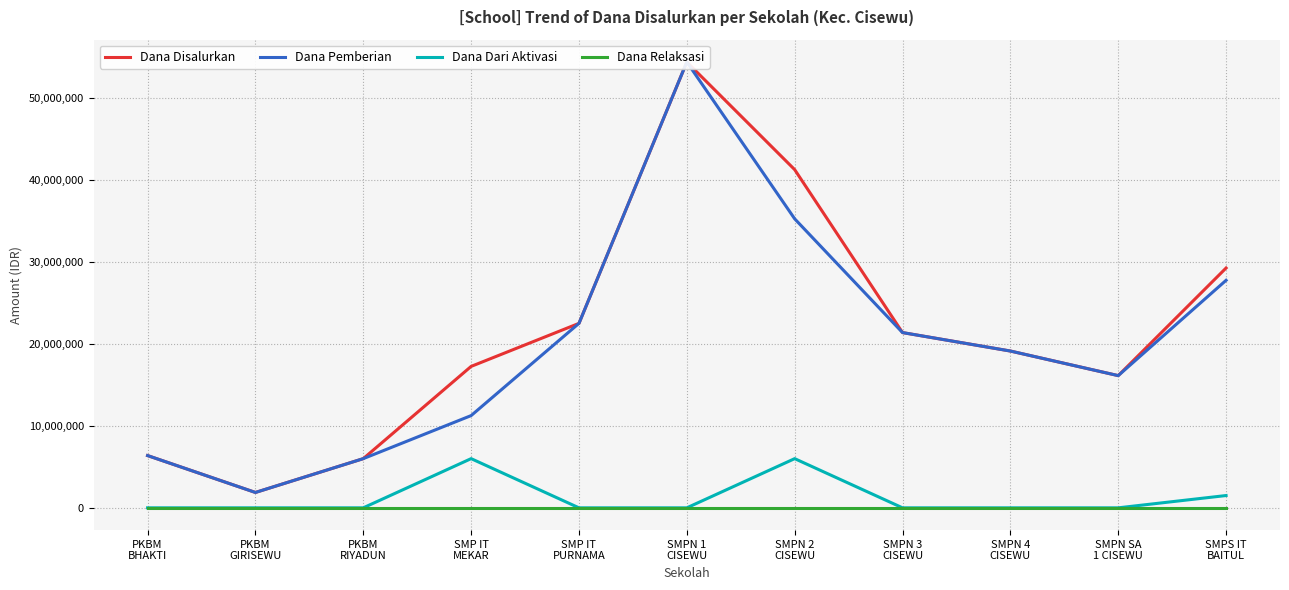

What are all the series names shown in the legend?

Dana Disalurkan, Dana Pemberian, Dana Dari Aktivasi, Dana Relaksasi